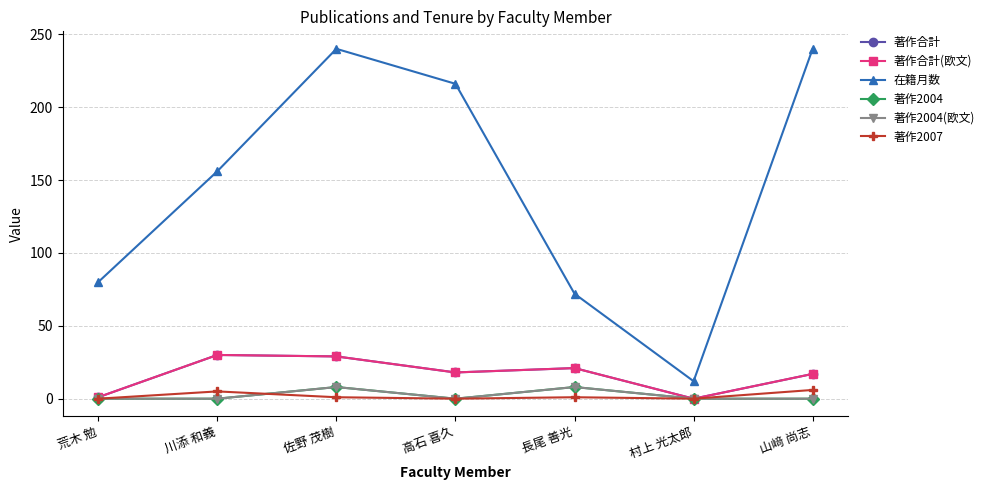

Does the chart have visible grid lines?

Yes